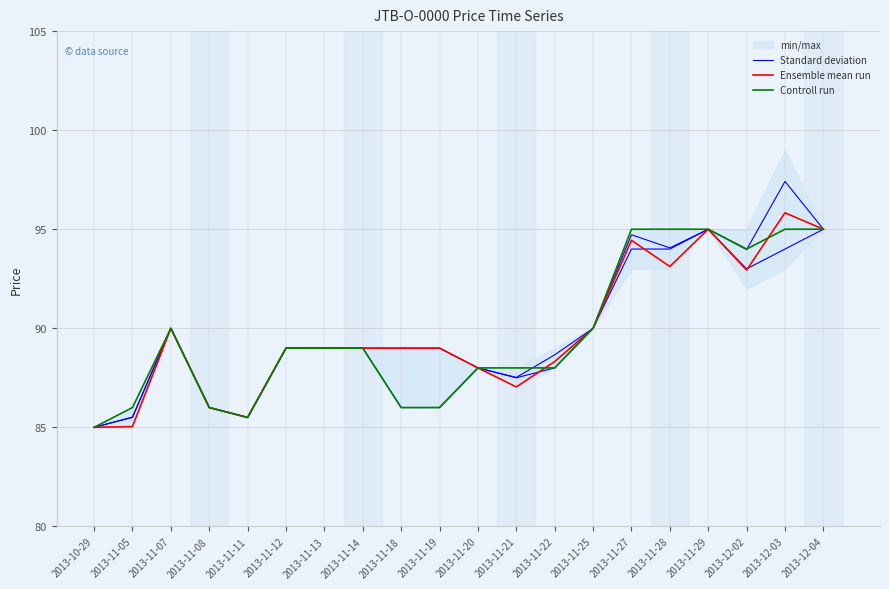

Reading right to left, what are all the values shown in this chart?

Standard deviation: 95.0	97.4	94.0	95.0	94.1	94.7	90.0	88.7	87.5	88.0	89.0	89.0	89.0	89.0	89.0	85.5	86.0	90.0	85.5	85.0
Ensemble mean run: 95.0	95.8	92.9	95.0	93.1	94.4	90.0	88.3	87.0	88.0	89.0	89.0	89.0	89.0	89.0	85.5	86.0	90.0	85.0	85.0
Controll run: 95.0	95.0	94.0	95.0	95.0	95.0	90.0	88.0	88.0	88.0	86.0	86.0	89.0	89.0	89.0	85.5	86.0	90.0	86.0	85.0